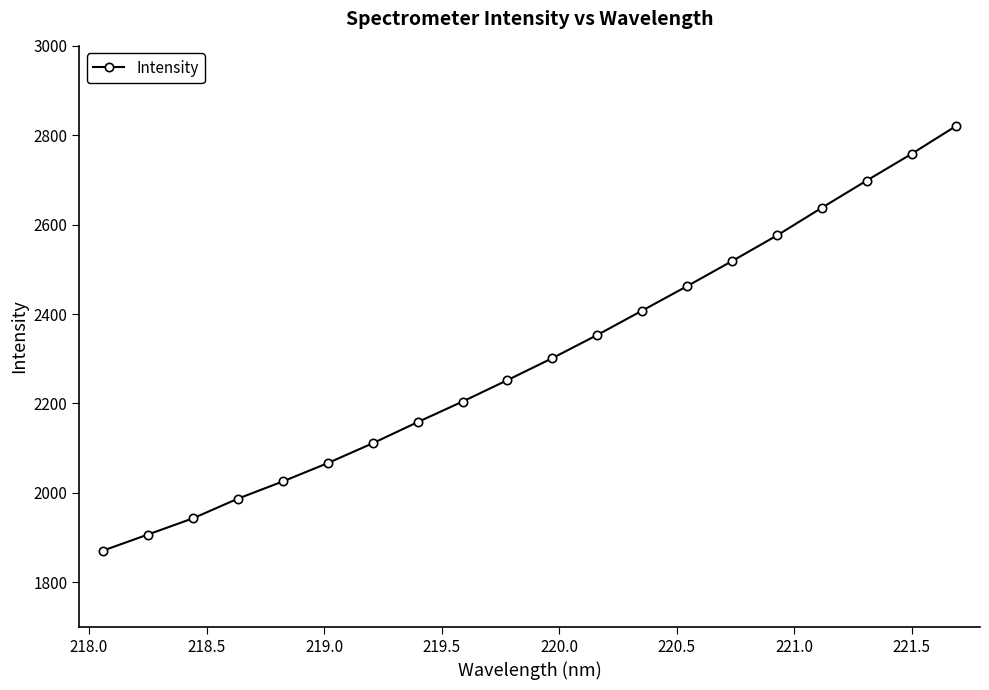

Reading left to right, list all the values displayed in this chart.

1870.7	1906.8	1943.0	1986.9	2025.5	2066.5	2110.9	2158.2	2204.2	2252.2	2301.4	2353.2	2407.7	2462.4	2518.4	2575.7	2637.8	2698.6	2758.3	2821.2